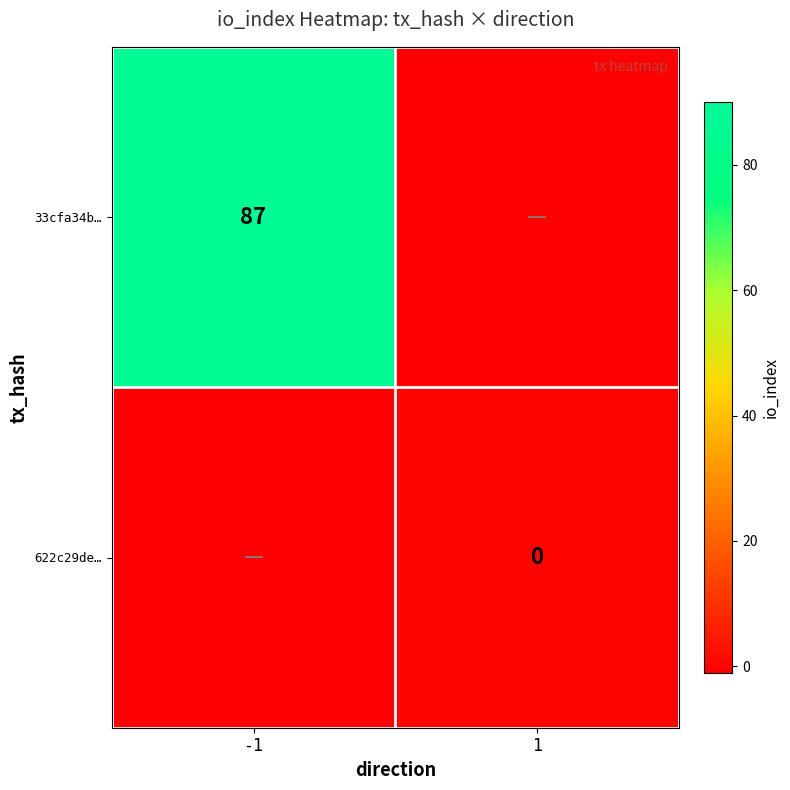

The 33cfa34b… series shows 18 at -1. True or false?

False